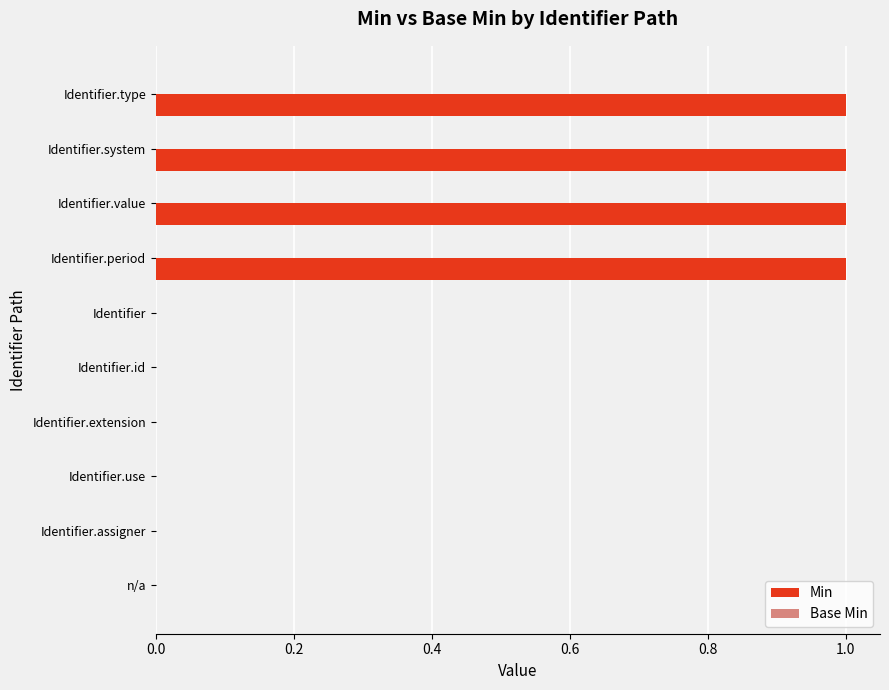

What is the sum of all values?

4